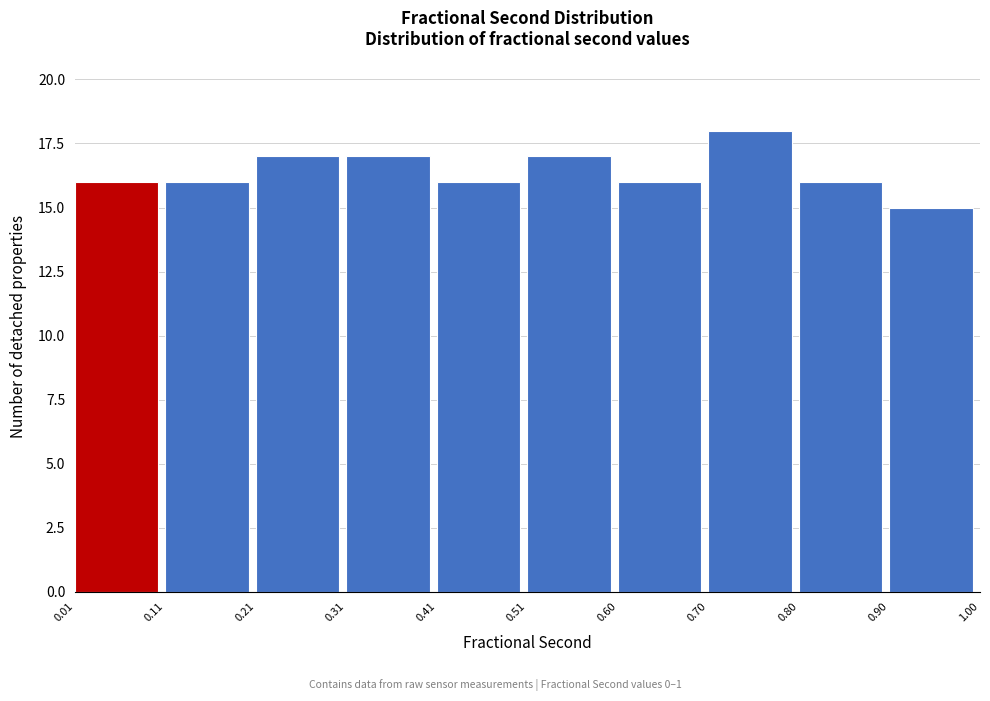

What is the height of the bar covering 0.90 to 1.00 on the x-axis? The values are not printed on the chart, so give them approximately, as read against the axis.

15